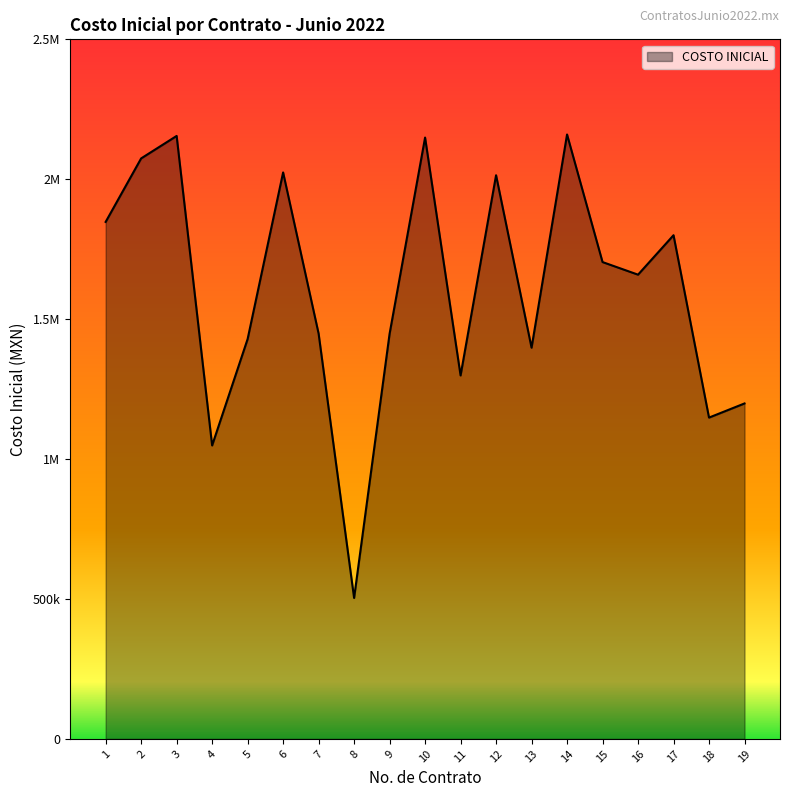

Does the chart have visible grid lines?

No